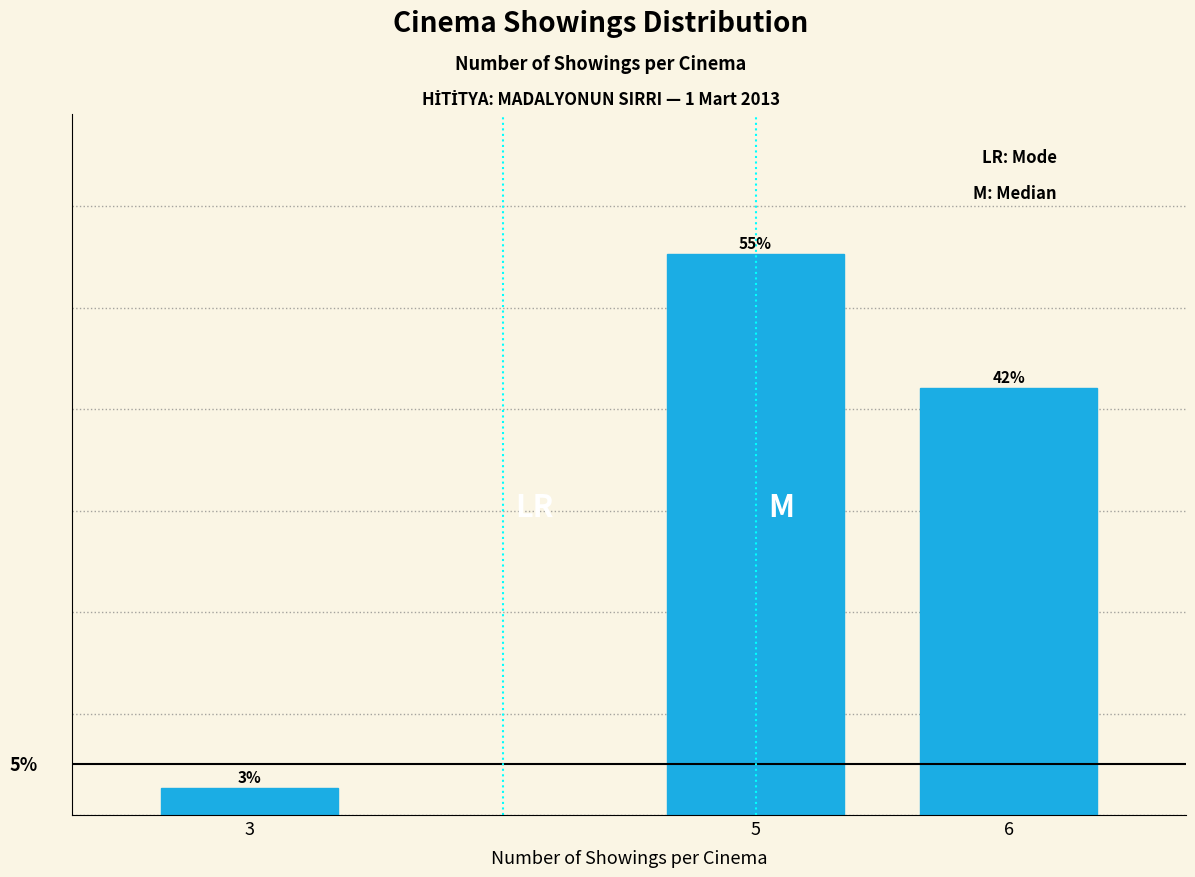

Rank the categories by value from lowest to highest.

3, 6, 5